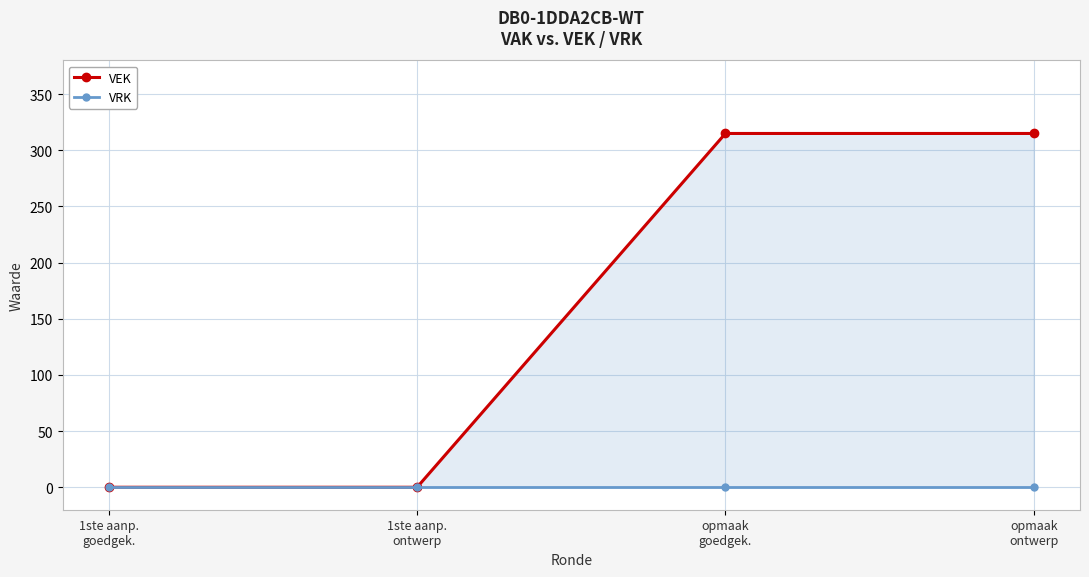

At which label is VRK closest to 0?

1ste aanp.
goedgek.